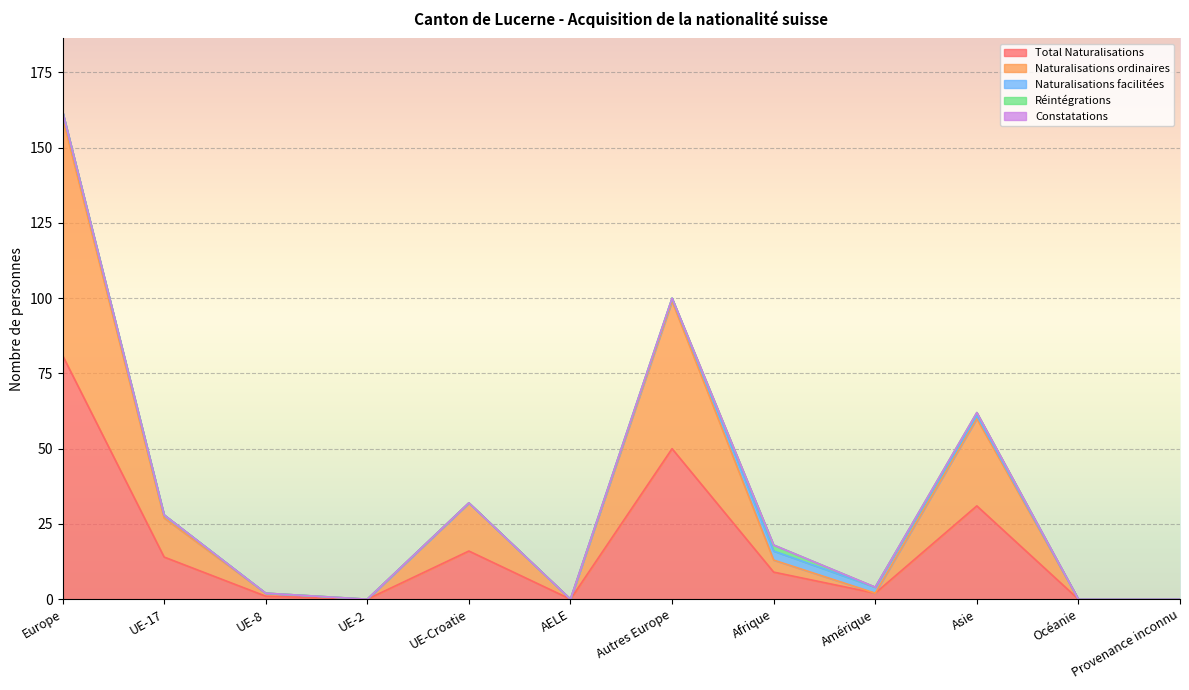

Where is the first local maximum for Naturalisations ordinaires?

UE-Croatie